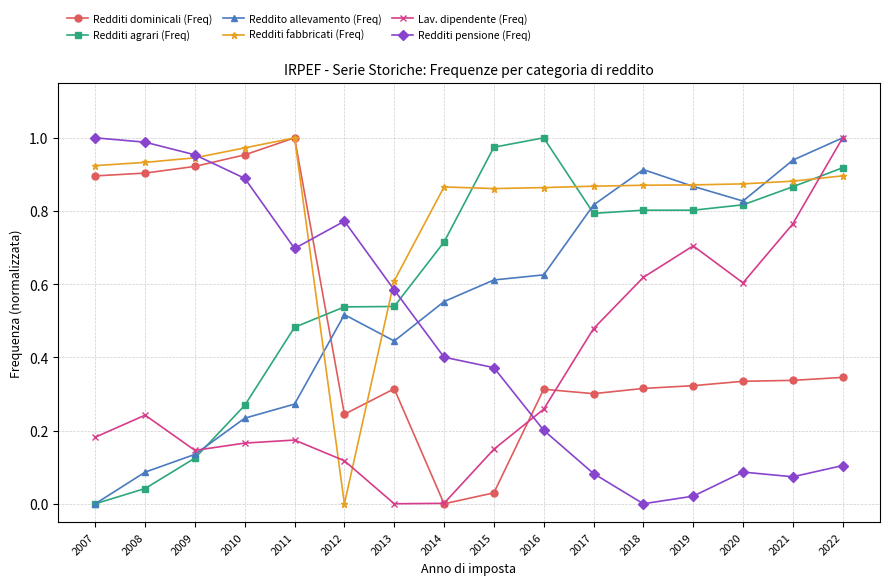

The Redditi pensione (Freq) series shows 0.6 at 2013. True or false?

True